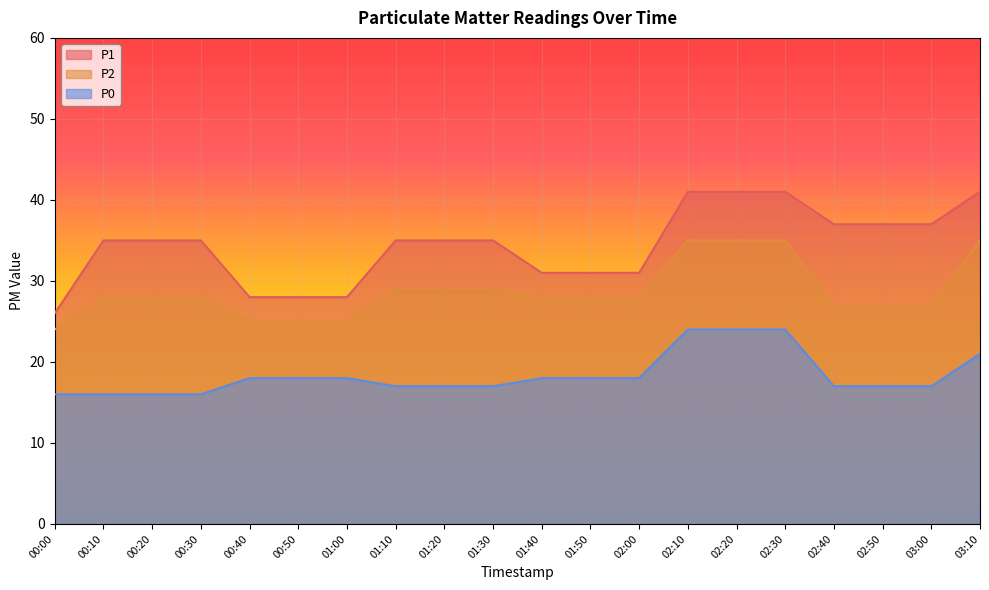

Is it true that P0 equals 24 at 02:30?

True